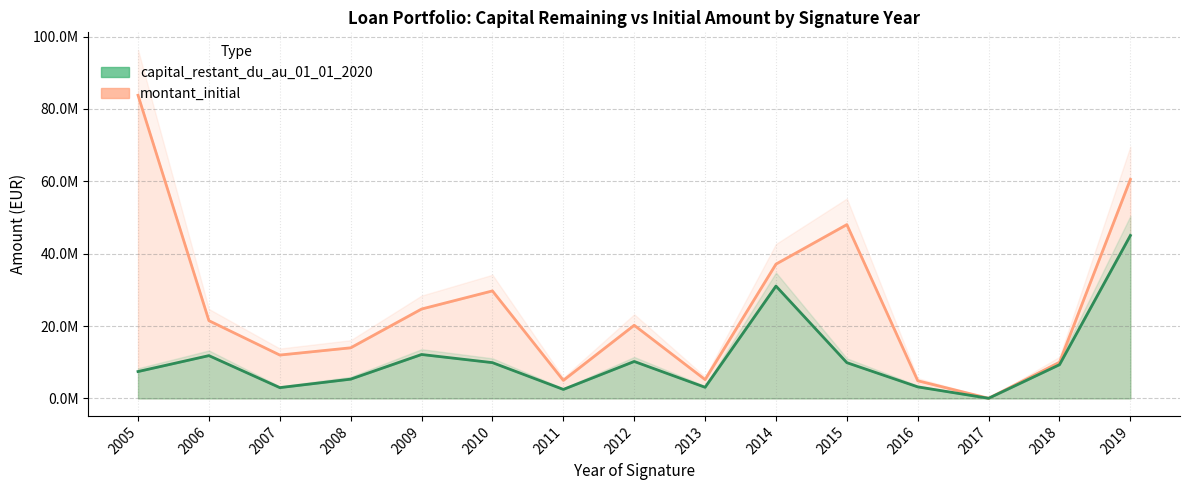

True or false: capital_restant_du_au_01_01_2020 and montant_initial intersect in this chart.

False